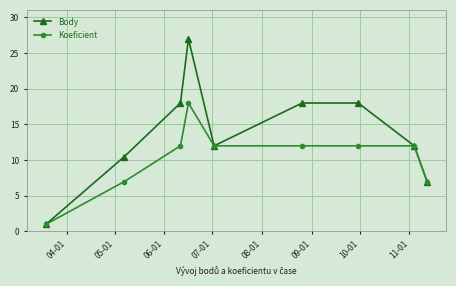

Reading left to right, what are all the values shown in this chart?

Body: 1.0	10.5	18.0	27.0	12.0	18.0	18.0	12.0	7.0
Koeficient: 1.0	7.0	12.0	18.0	12.0	12.0	12.0	12.0	7.0